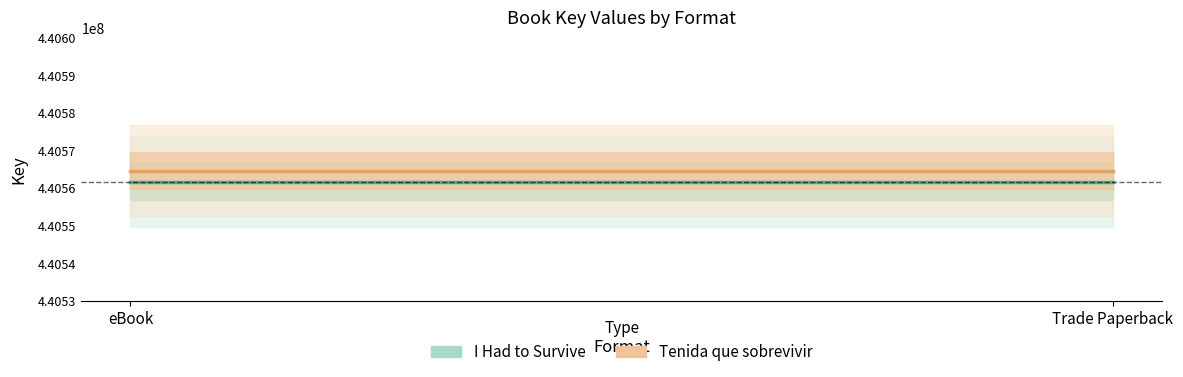

What is the maximum value shown in the chart?

440564626